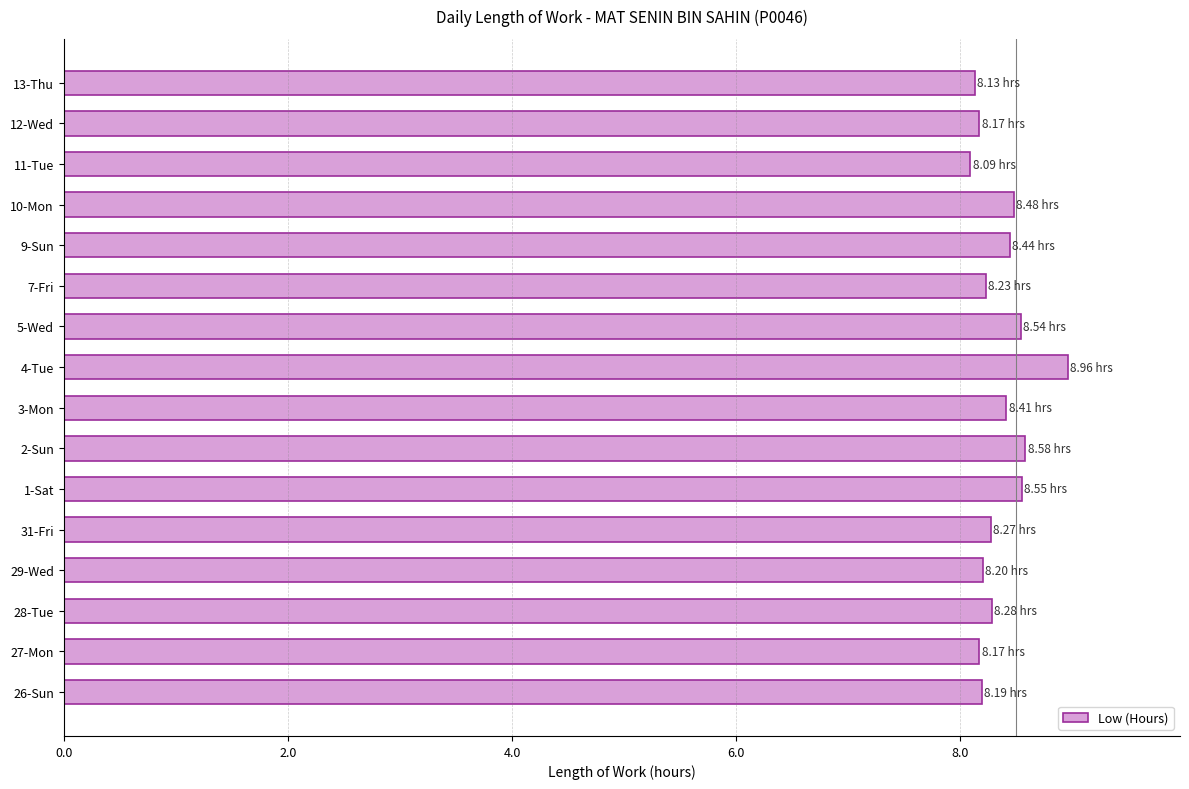

How many distinct data groups are displayed?

1